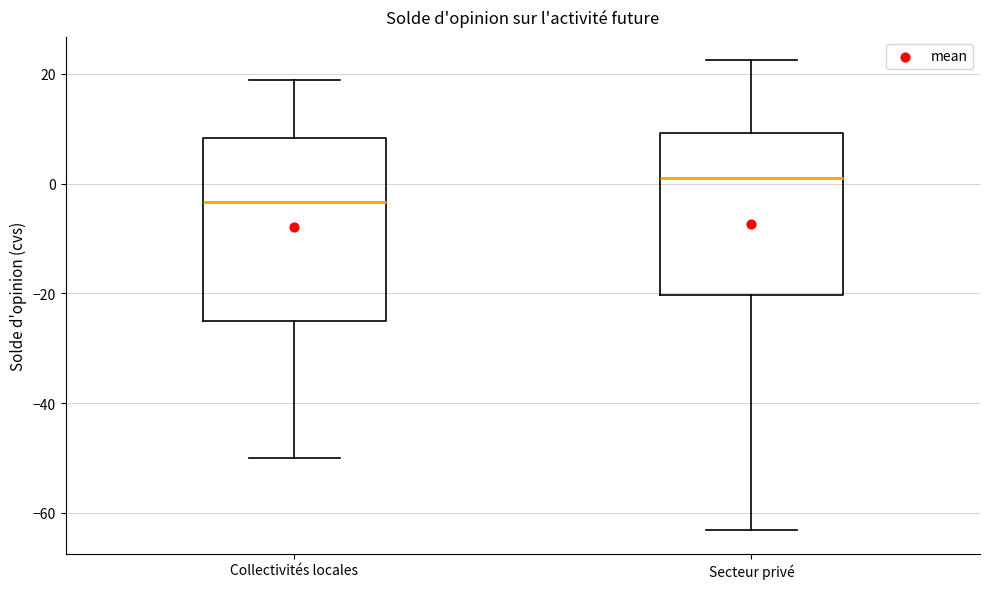

Where does the lower whisker of the box for Secteur privé end on the y-axis? The values are not printed on the chart, so give them approximately, as read against the axis.

-64